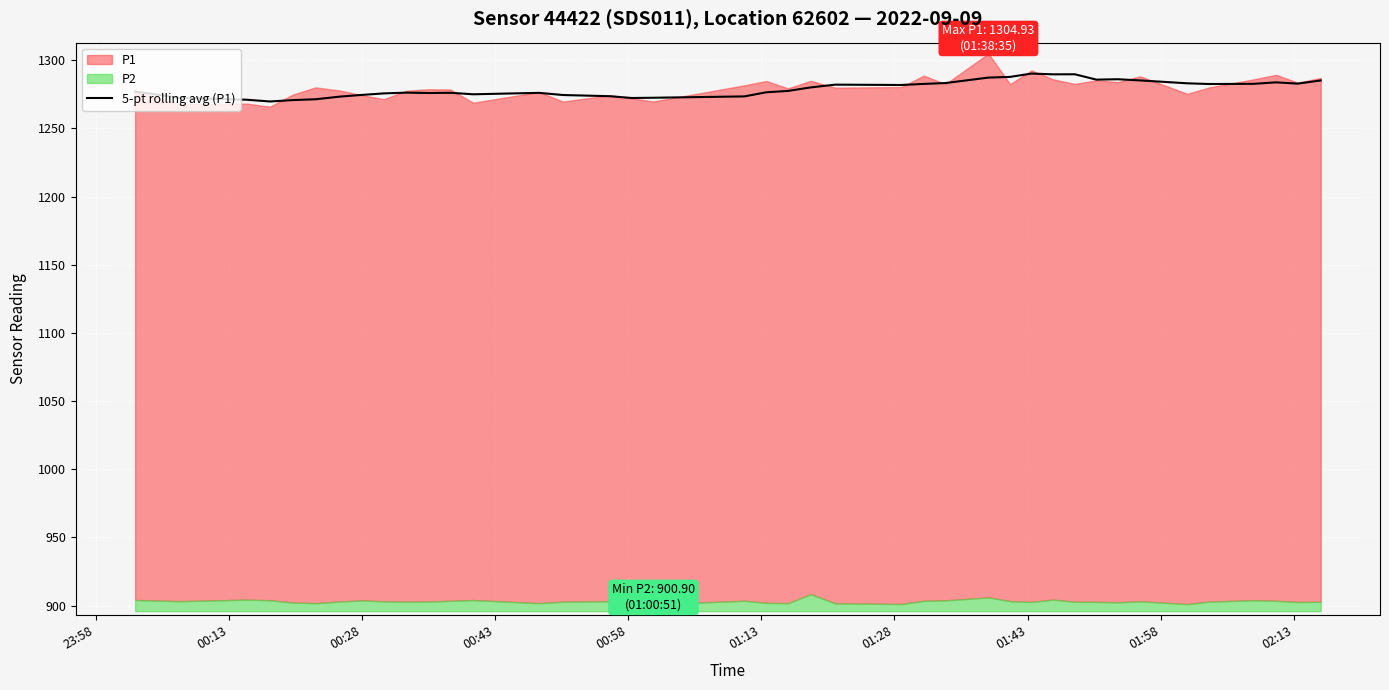

What is the minimum value for 5-pt rolling avg (P1)?

1269.8